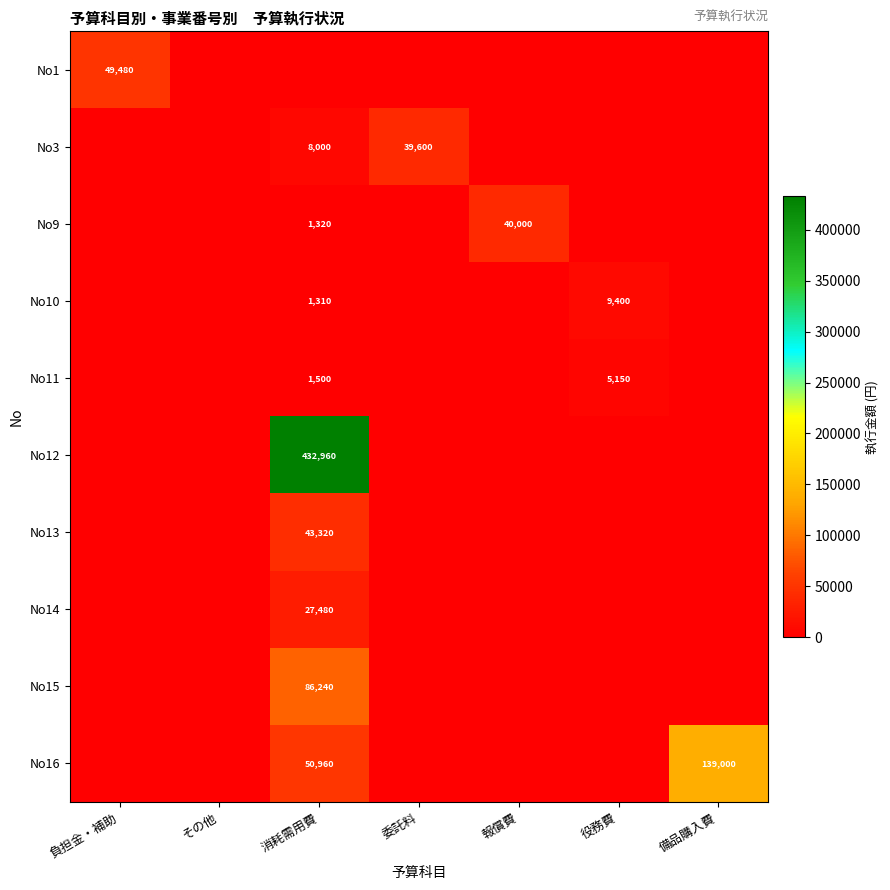

The No10 series shows 5699 at 役務費. True or false?

False